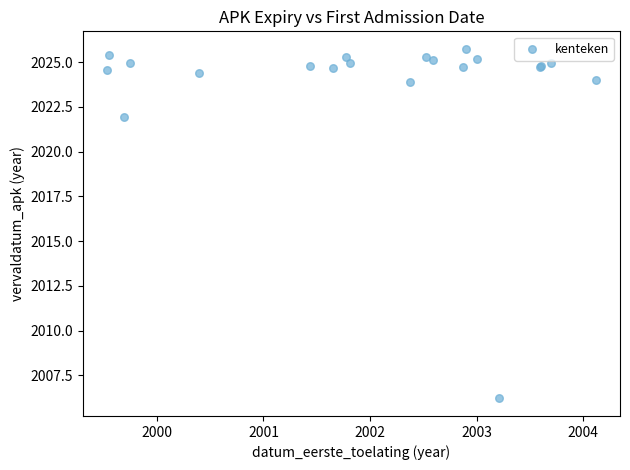

What Y value in the scatter plot is closest to 2015?

2022.0